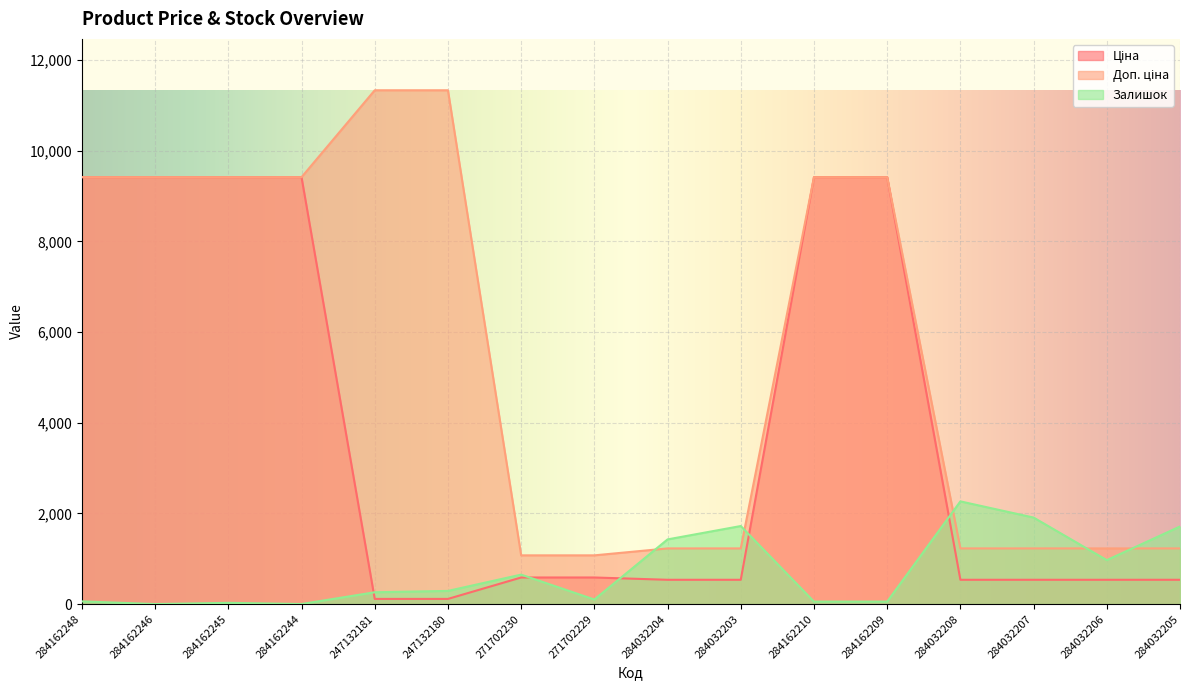

Which series has the largest total across all categories?

Доп. ціна